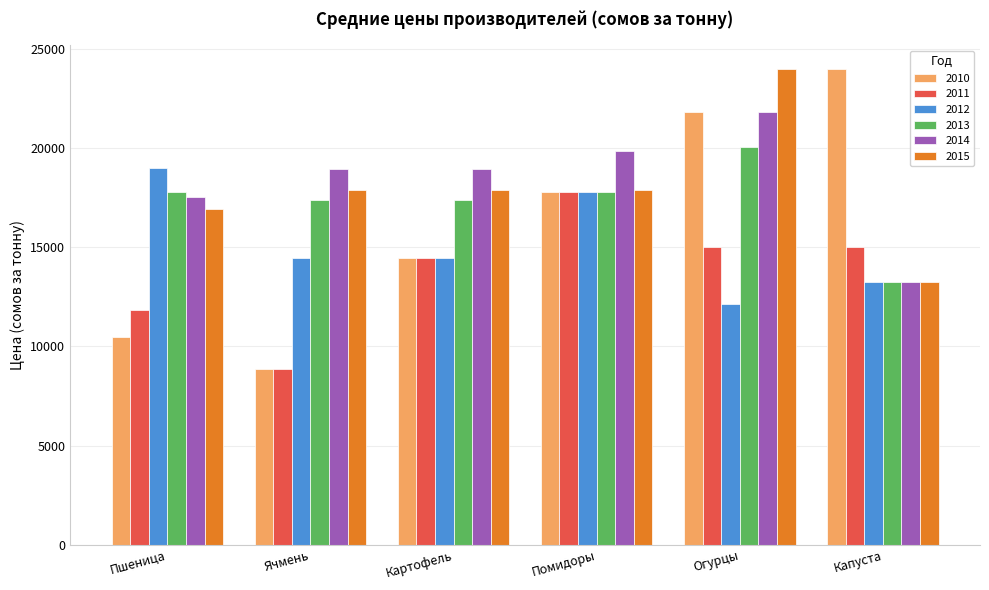

At which category is the sum across all series the highest?

Огурцы